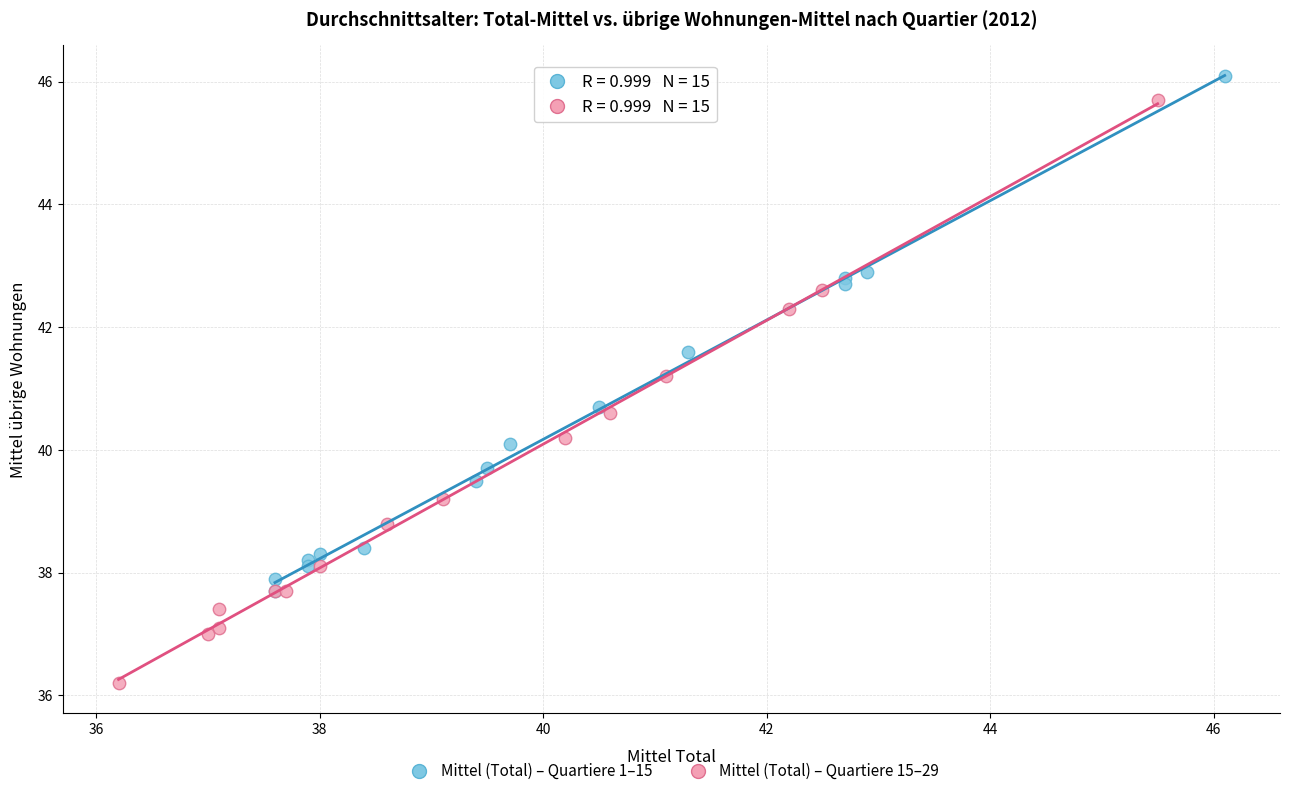

Which series has the widest spread of Y values?

Mittel (Total) – Quartiere 15–29